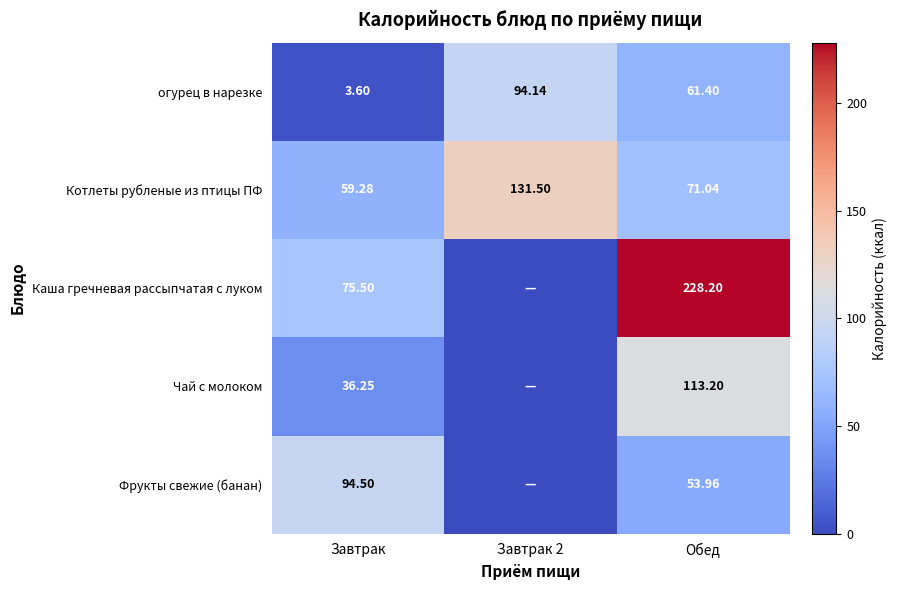

Between Завтрак 2 and Завтрак, which is larger?

Завтрак 2